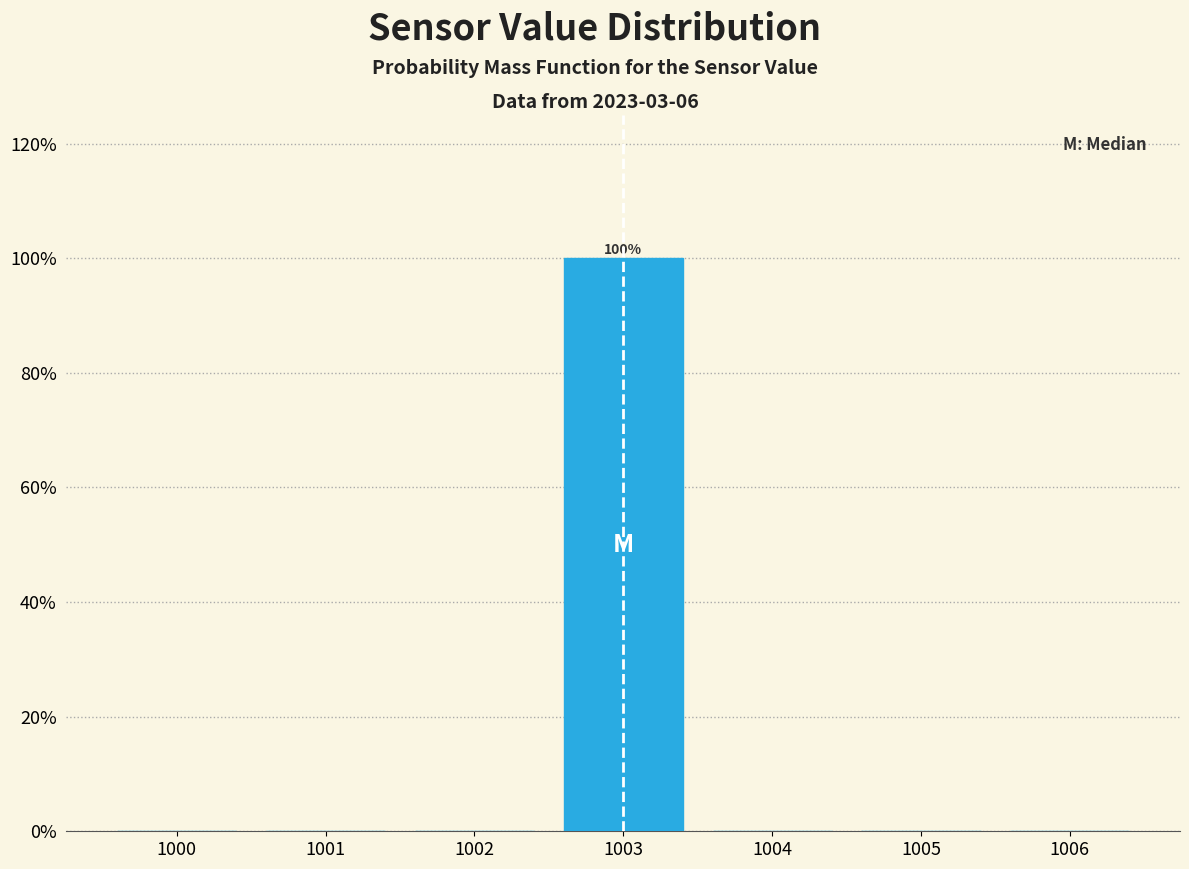

Over which range of the x-axis is the bar tallest?

1002.5 to 1003.5